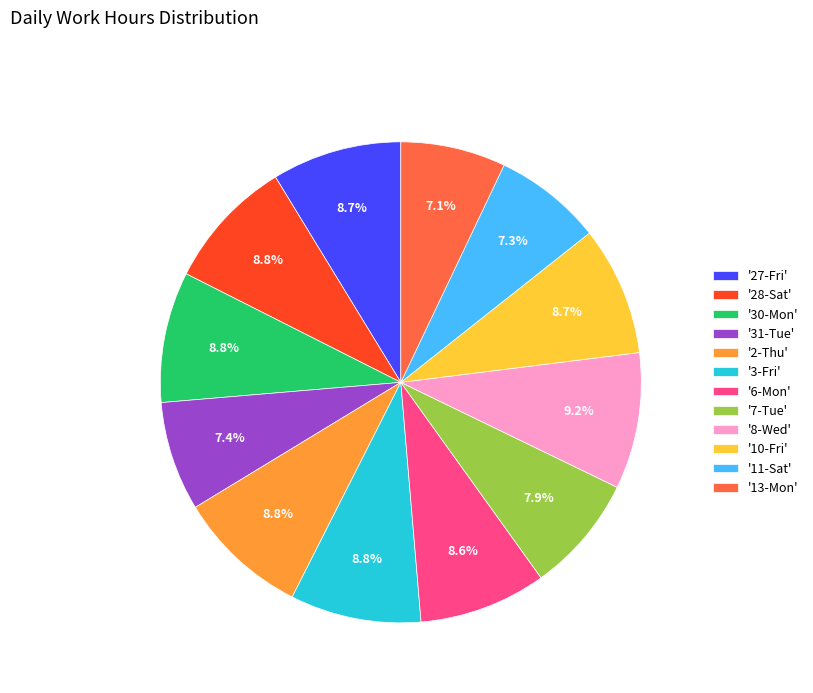

Is the sum of '28-Sat' and '30-Mon' greater than half?

No